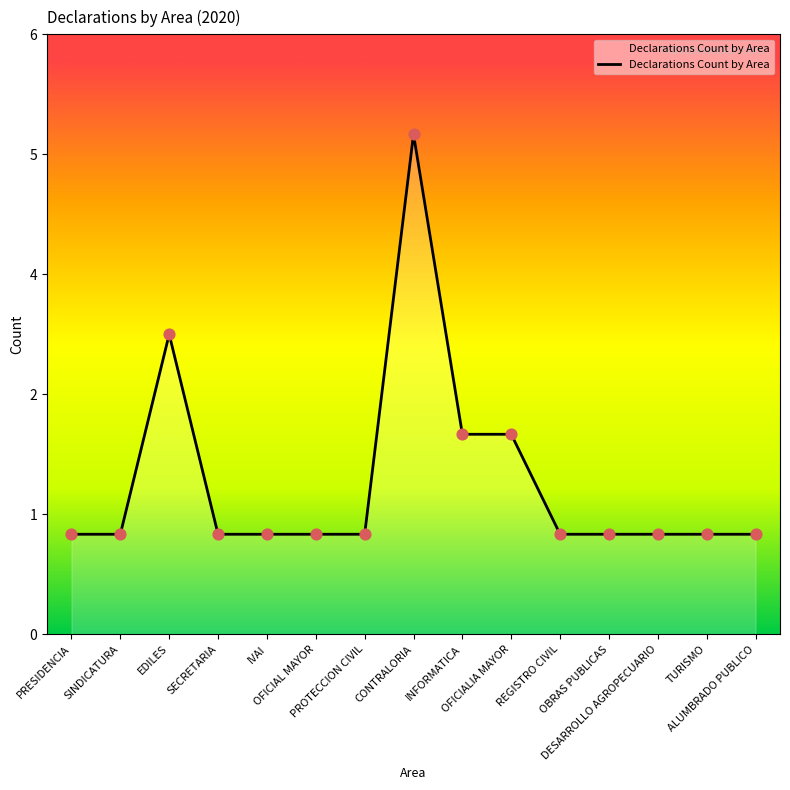

Approximately how many times larger is the value at DESARROLLO AGROPECUARIO compared to CONTRALORIA?

0.2